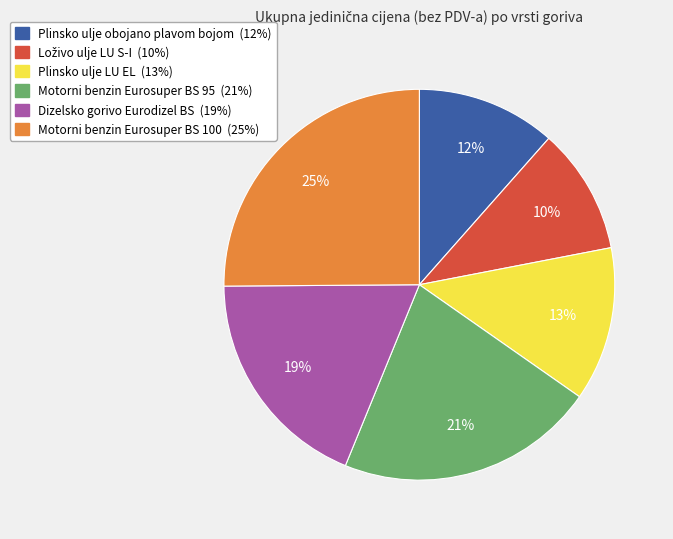

To the nearest percent, what percentage of the pie is Plinsko ulje LU EL?

13%